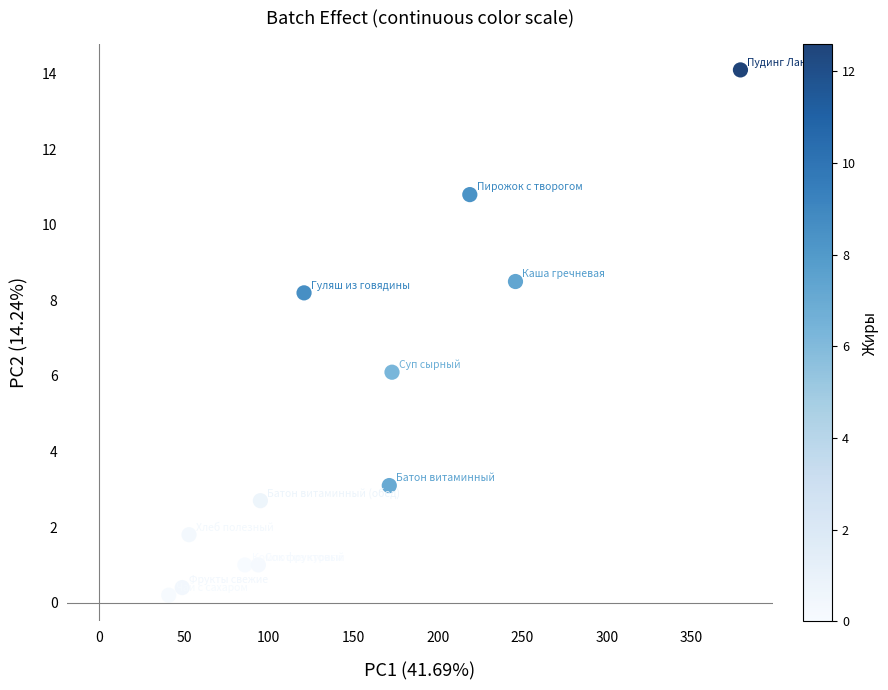

What Y value in the scatter plot is closest to 7?

6.1